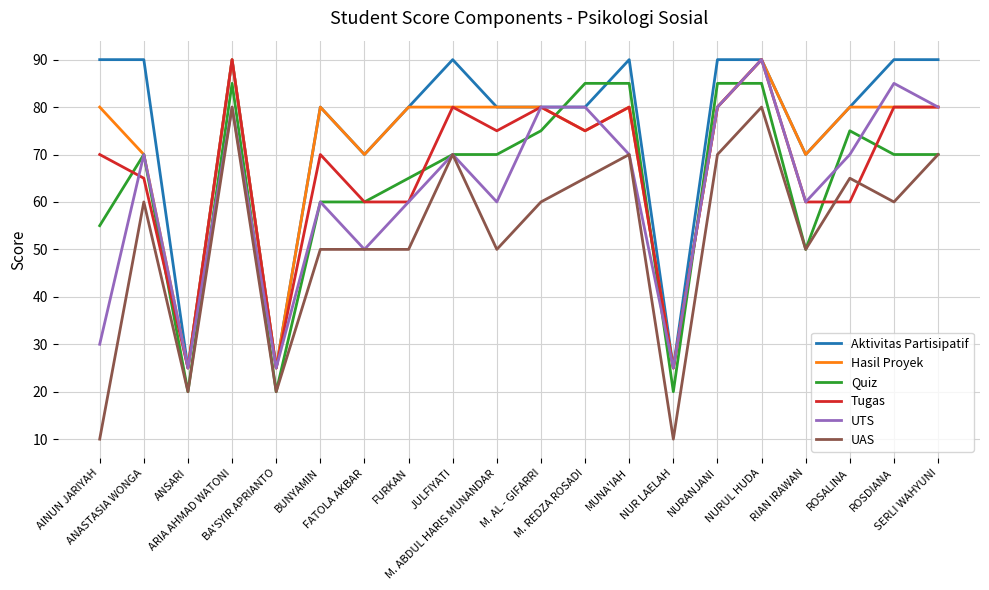

At which category is the sum across all series the highest?

NURUL HUDA